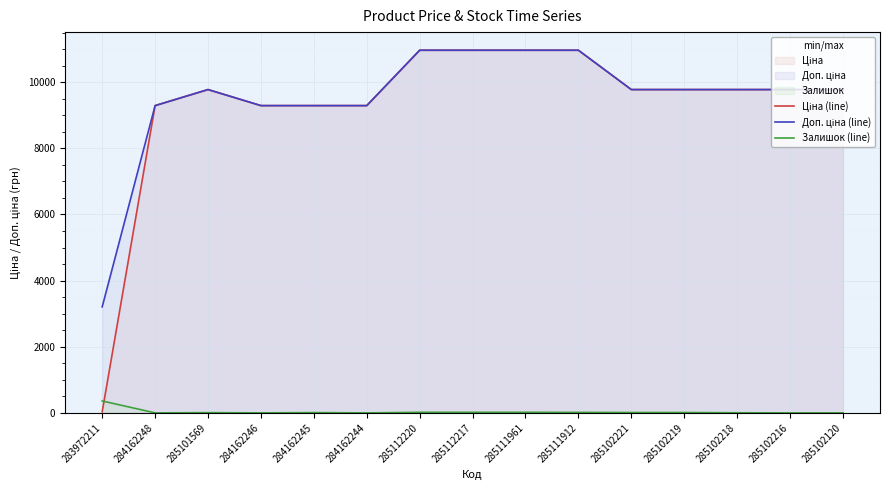

What is the lowest value of the Ціна (line) series?

32.0